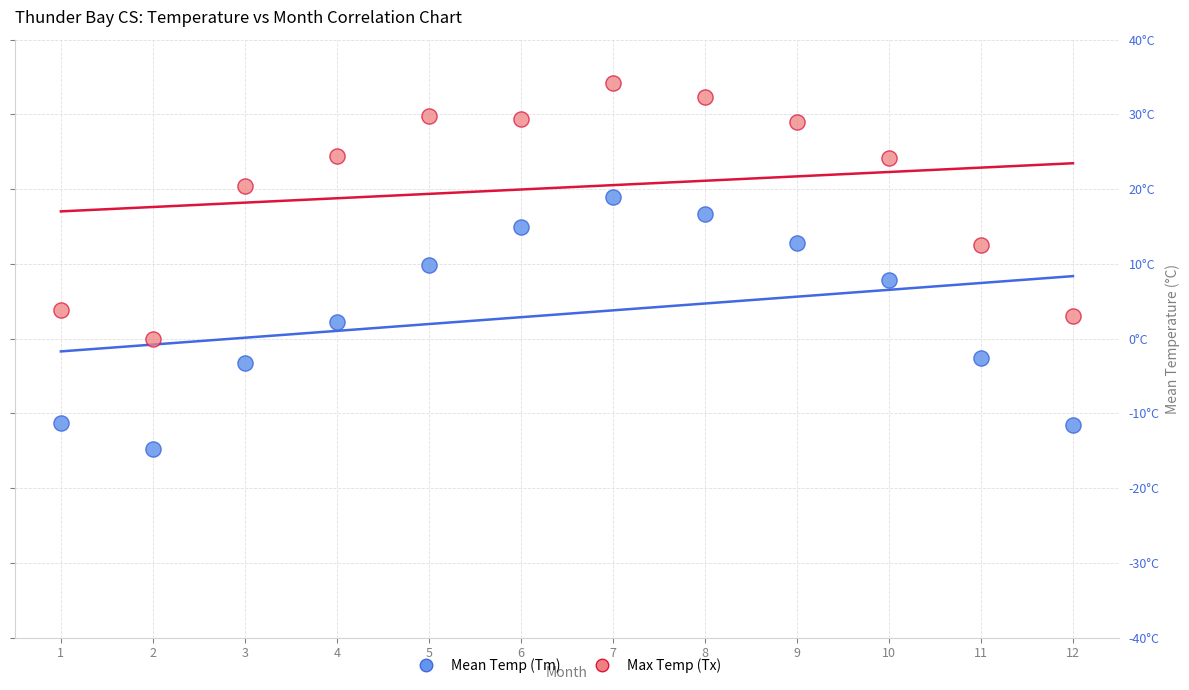

What are all the series names shown in the legend?

Mean Temp (Tm), Max Temp (Tx)